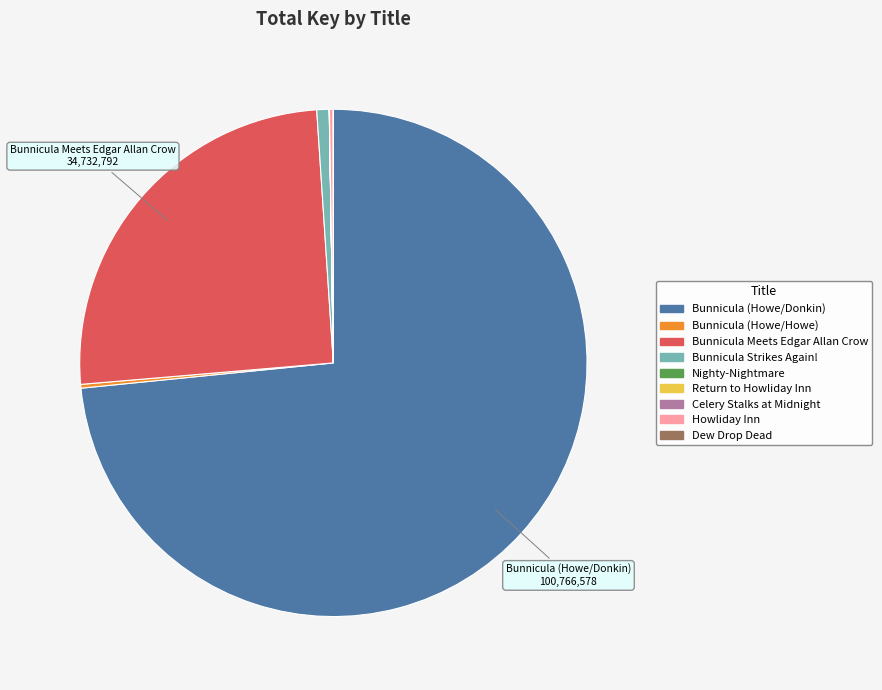

What is the largest slice in the pie chart?

Bunnicula (Howe/Donkin)